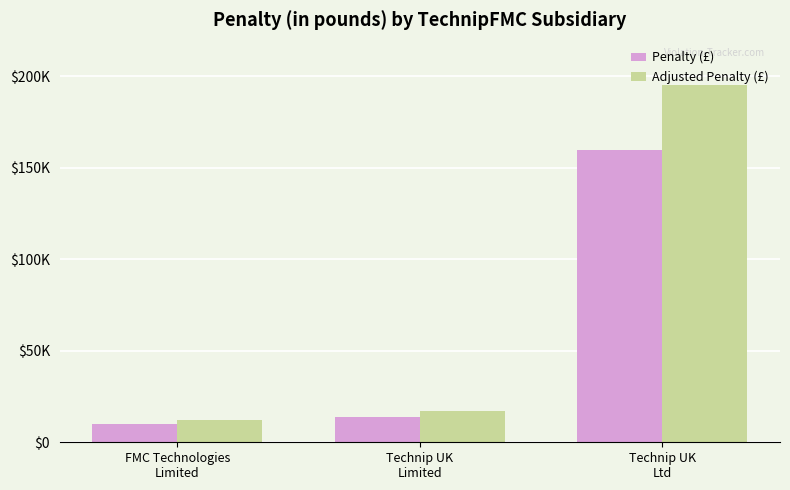

What is the label of the 1st bar from the left?

FMC Technologies
Limited